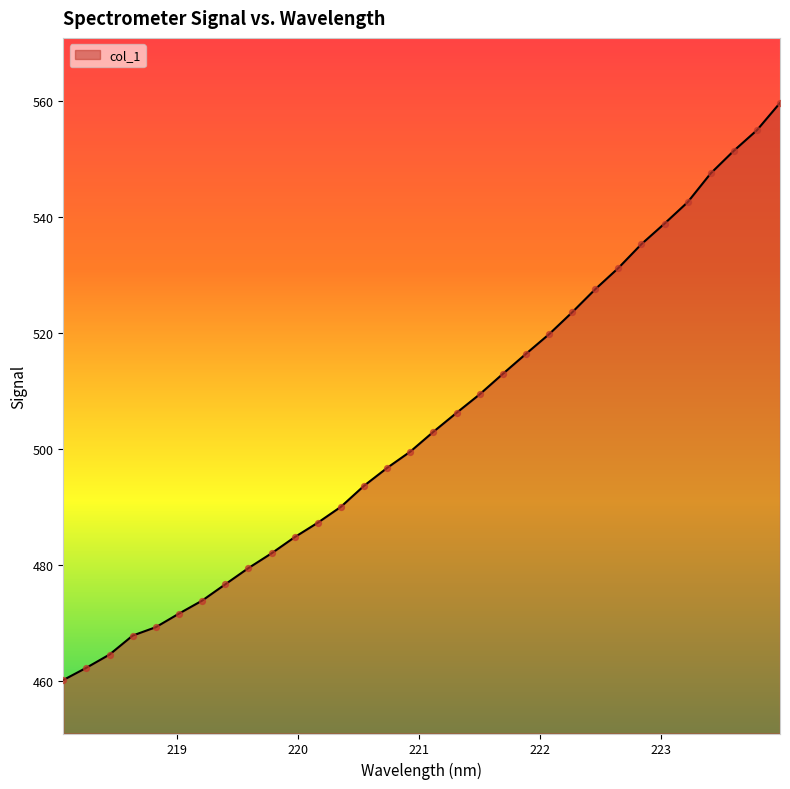

What is the maximum value shown in the chart?

559.6